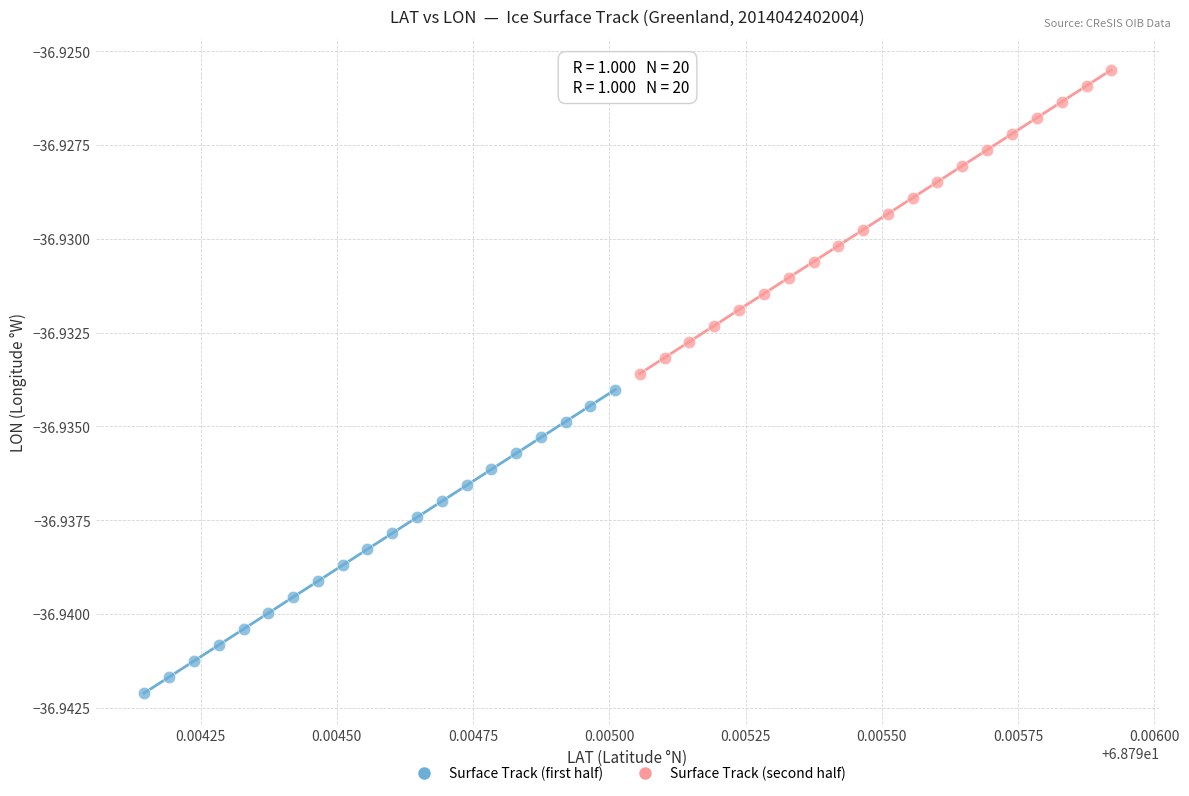

What are all the series names shown in the legend?

Surface Track (first half), Surface Track (second half)